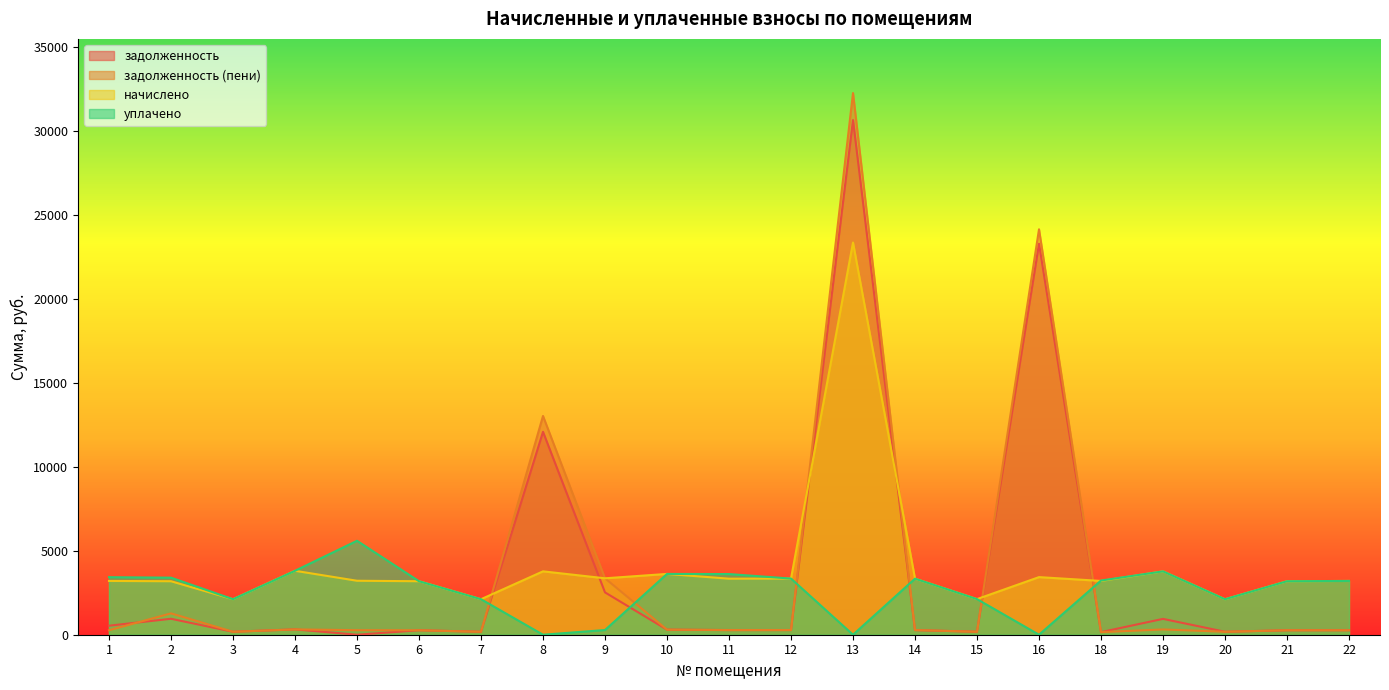

In задолженность, how many points are lower than both neighbors (excluding endpoints)?

7